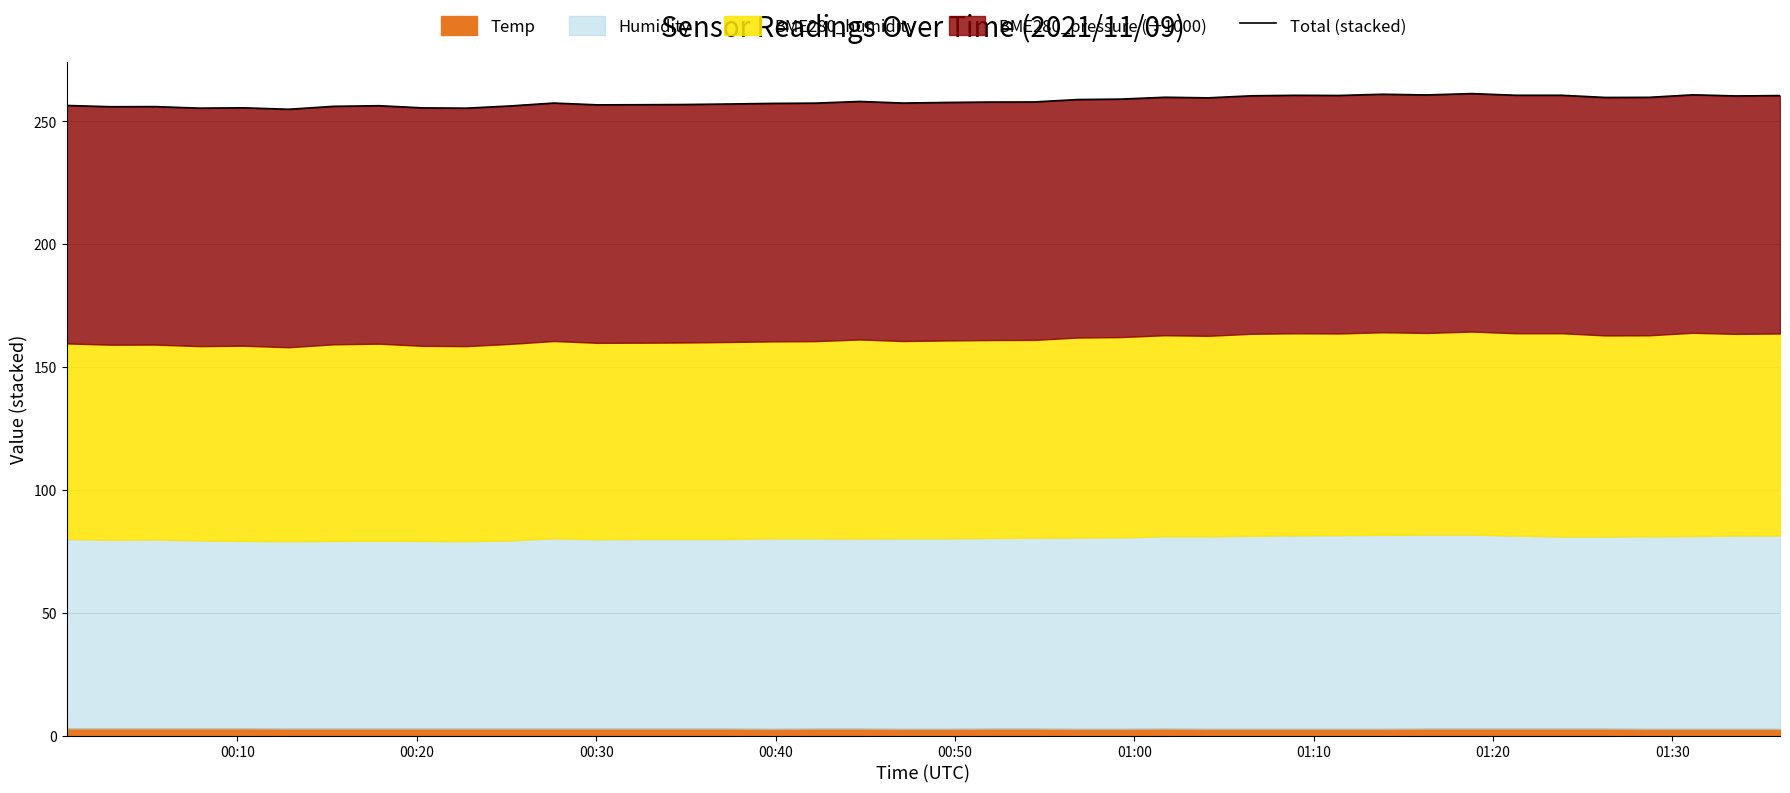

True or false: the data has more than 2 interior local peaks.

True